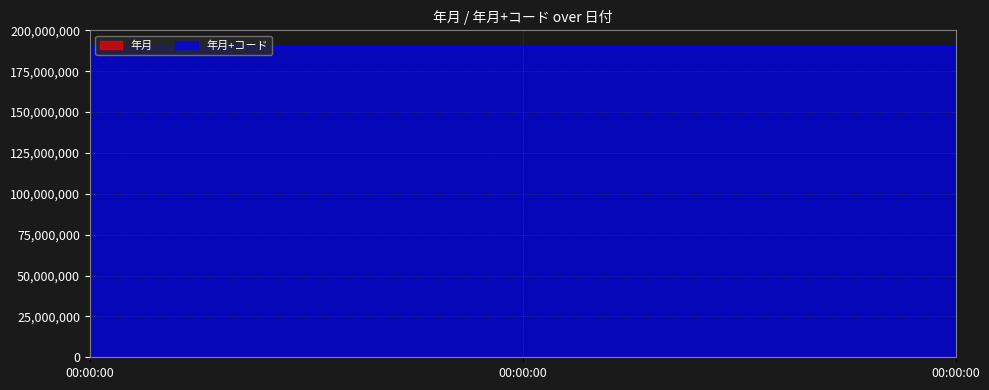

What is the lowest value of the 年月+コード series?

190001000